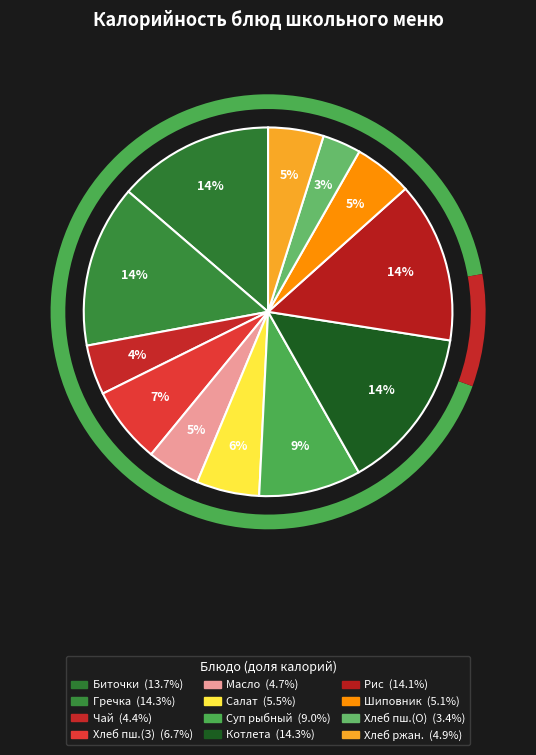

What is the change in value from Котлета рубленая из птицы to Хлеб ржано-пшеничный?

-134.0